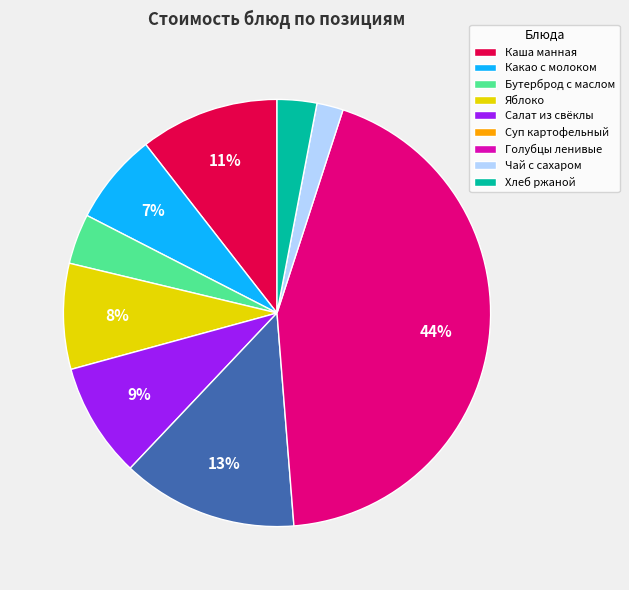

Which slice is the largest?

Голубцы ленивые